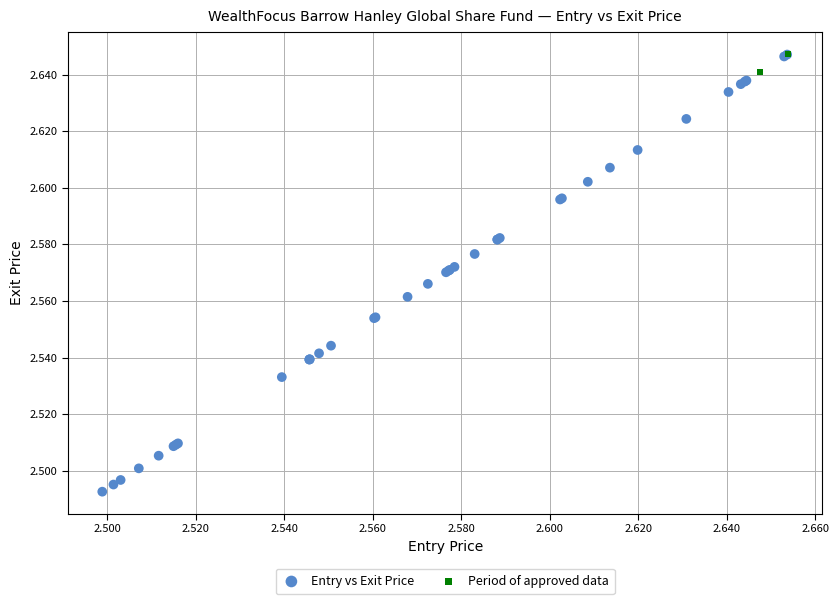

Which series has the largest Y range (max minus min)?

Entry vs Exit Price